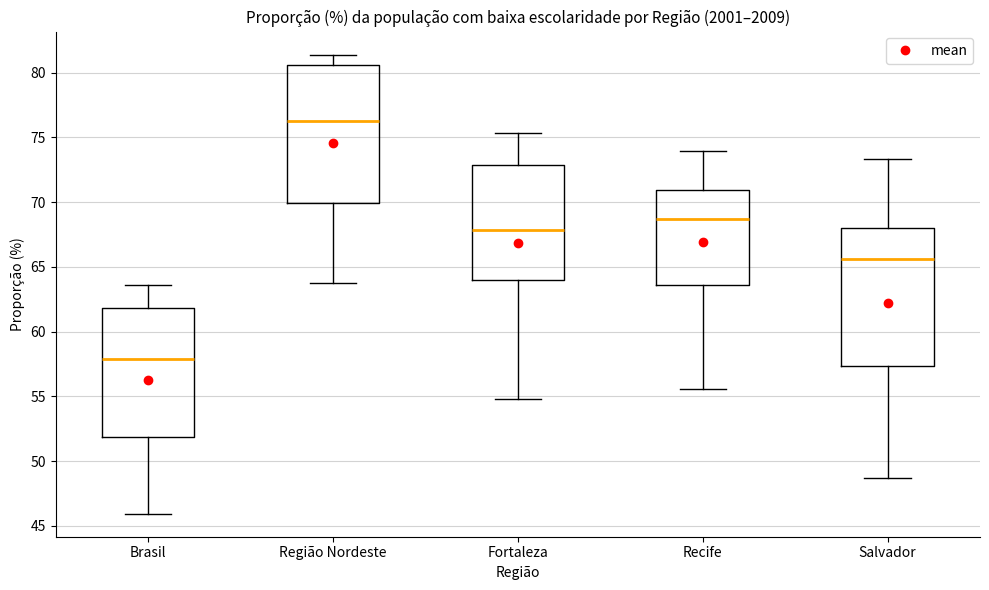

Reading left to right, transcribe this box plot: for each box, give where its median line is, the range the box spans, and where its two whiskers end, as read against the y-axis. The values are not printed on the chart, so give them approximately, as read against the axis.

Brasil: median 58.0, box 52.0 to 62.0, whiskers 46.0 to 63.5
Região Nordeste: median 76.5, box 70.0 to 80.5, whiskers 64.0 to 81.5
Fortaleza: median 68.0, box 64.0 to 73.0, whiskers 55.0 to 75.5
Recife: median 68.5, box 63.5 to 71.0, whiskers 55.5 to 74.0
Salvador: median 65.5, box 57.5 to 68.0, whiskers 48.5 to 73.5